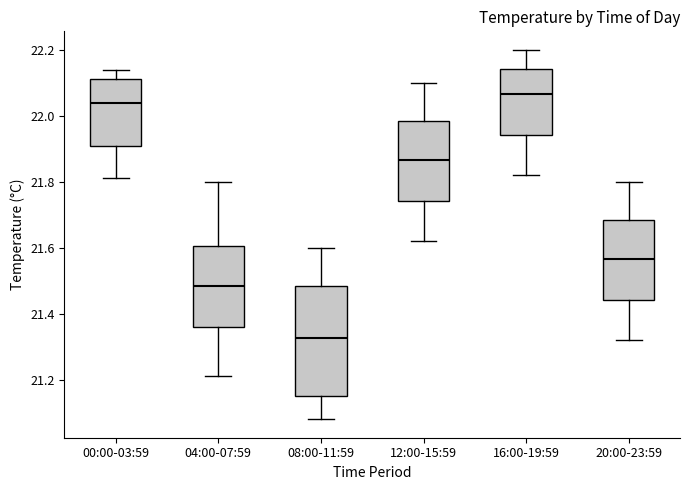

Which box is the tallest, from its lower edge to its upper edge?

08:00-11:59